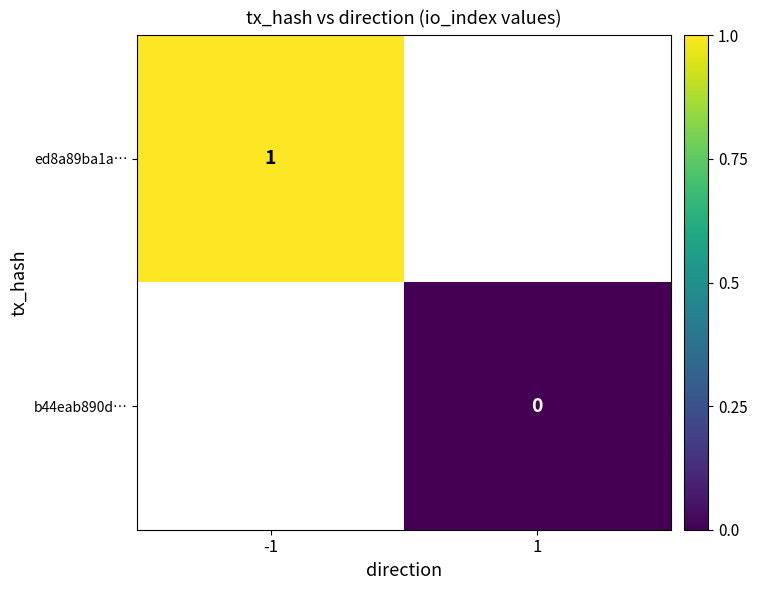

Is it true that ed8a89ba1a… equals 1 at -1?

True